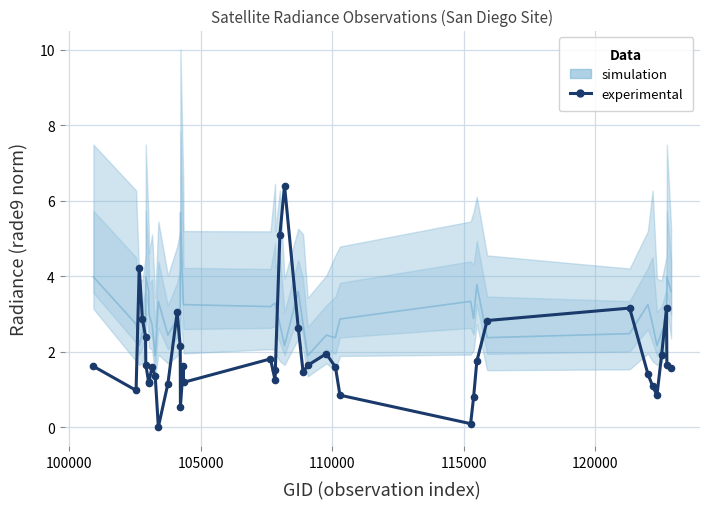

What is the average value?

1.9